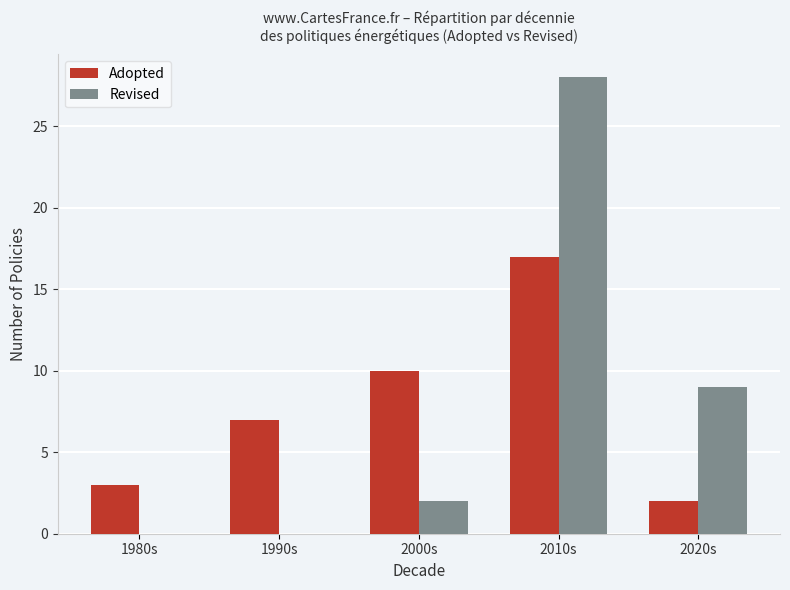

Are the bars horizontal?

No